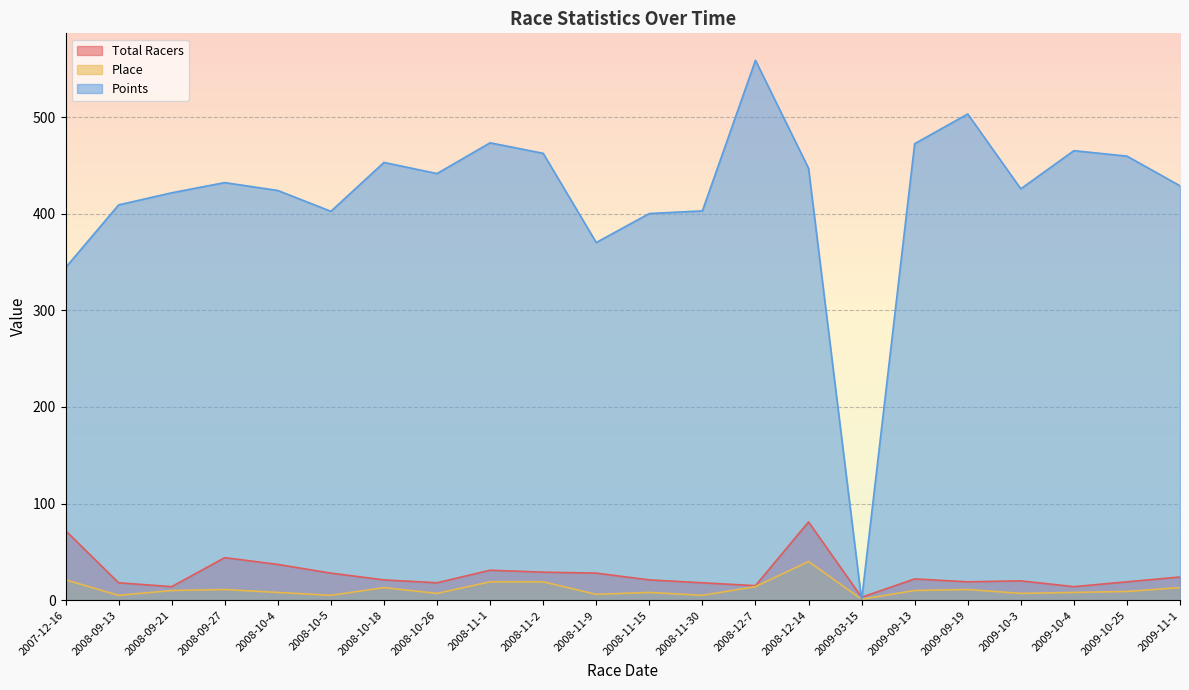

What is the label of the 14th point from the right?

2008-11-1